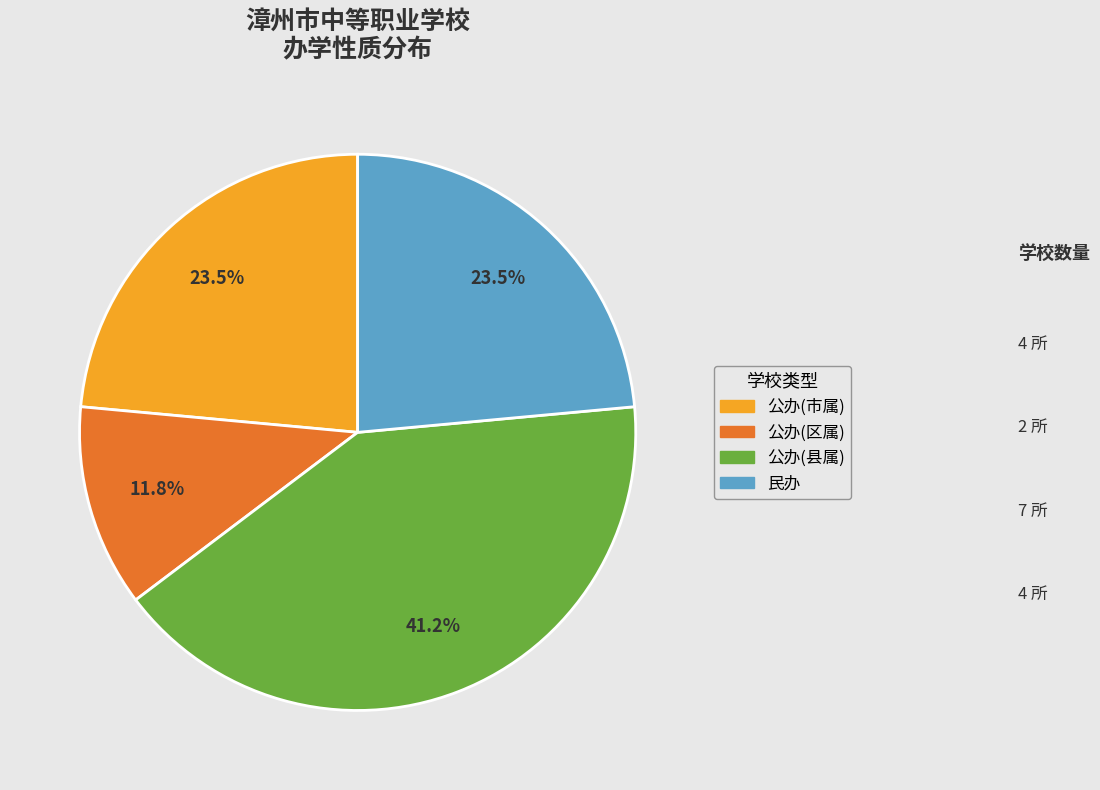

Is there any slice that represents more than half of the pie?

No